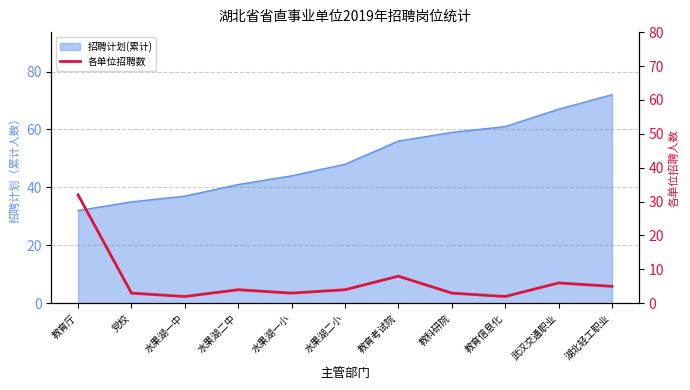

The value at 武汉交通职业 is 9. True or false?

False